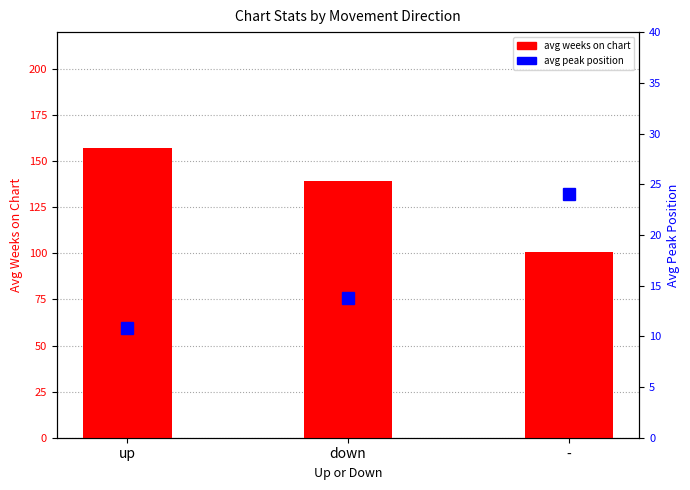

True or false: avg peak position has a value of 21.0 at down.

False